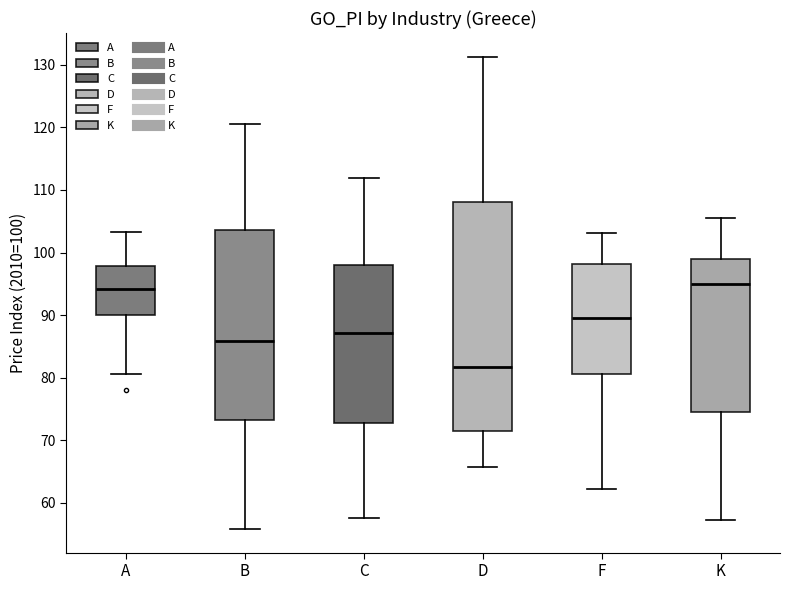

Where does the lower whisker of the box for C end on the y-axis? The values are not printed on the chart, so give them approximately, as read against the axis.

58